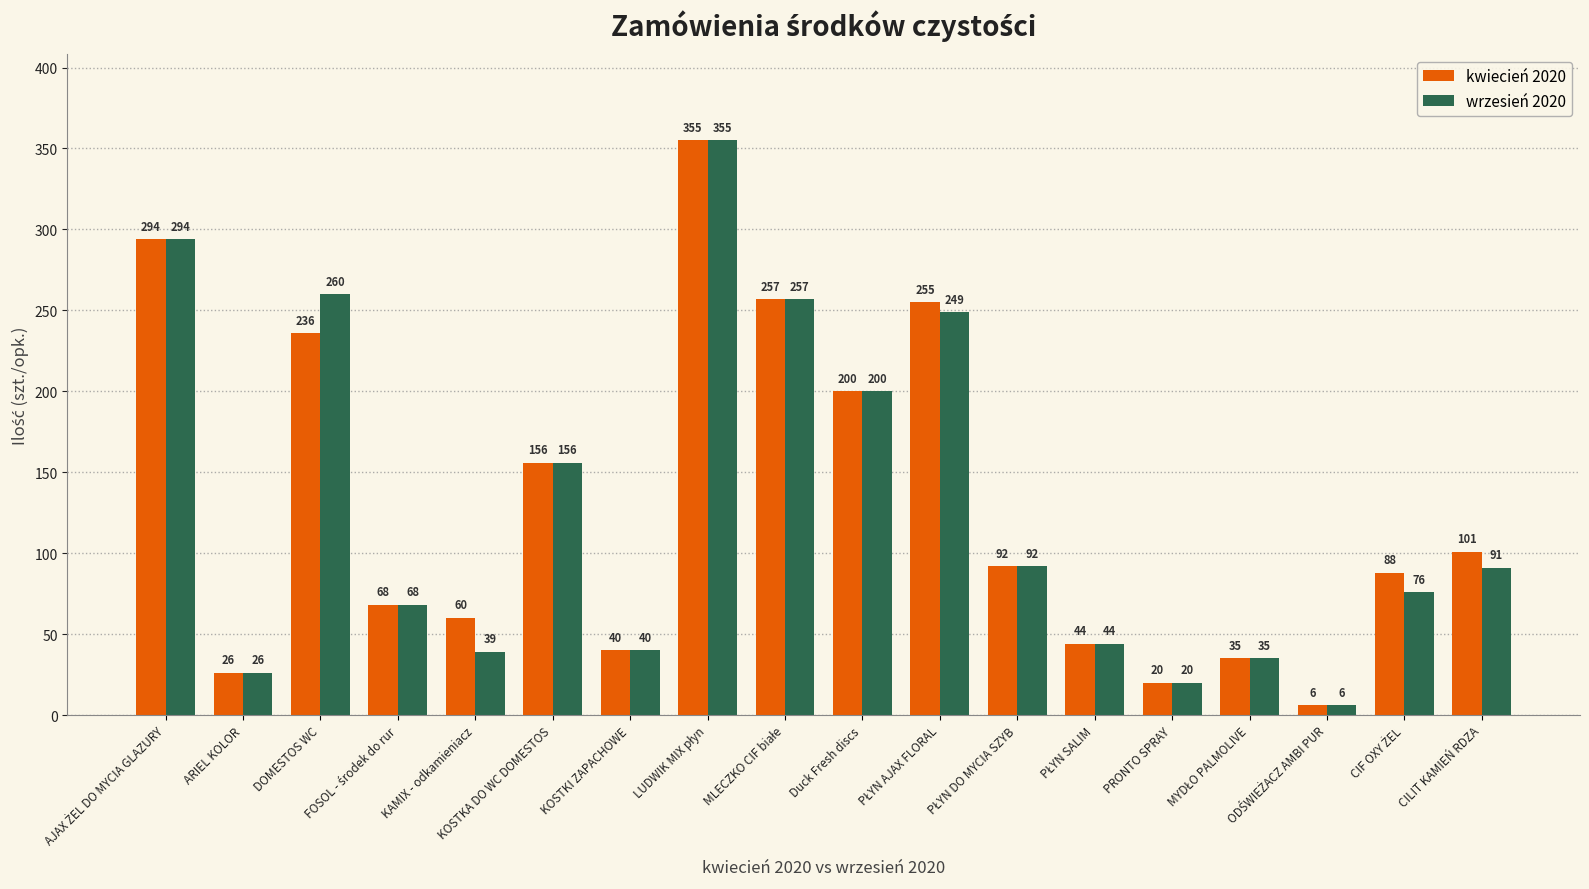

The value of kwiecień 2020 at ARIEL KOLOR is 8. True or false?

False